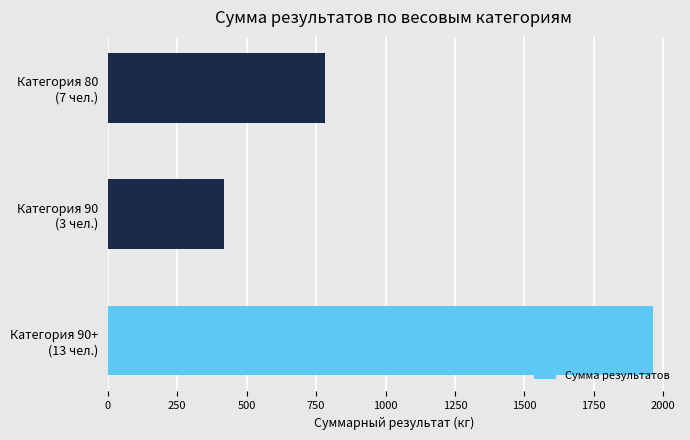

What is the sum of all values?

3165.0